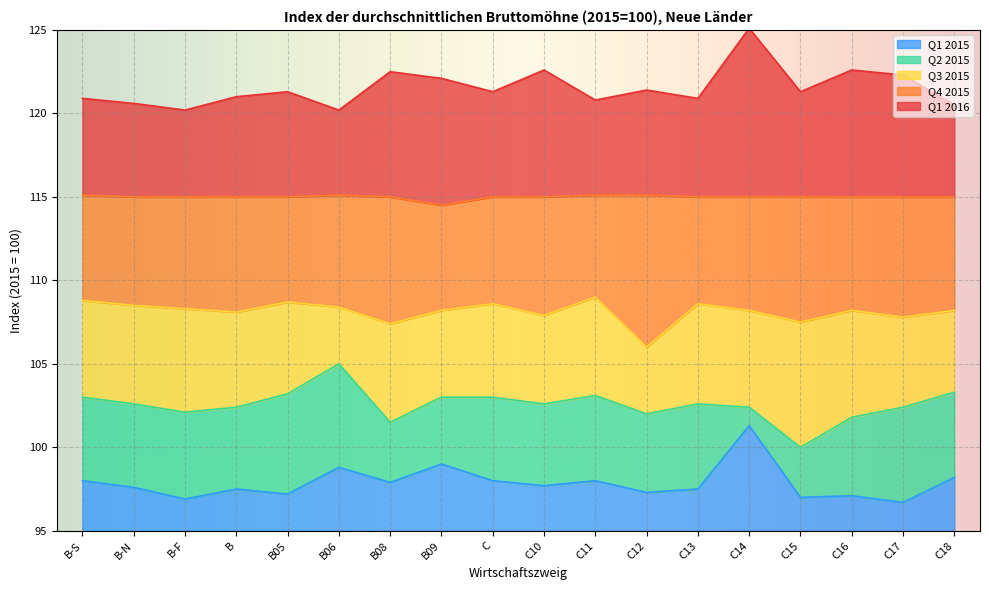

What are all the series names shown in the legend?

Q1 2015, Q2 2015, Q3 2015, Q4 2015, Q1 2016